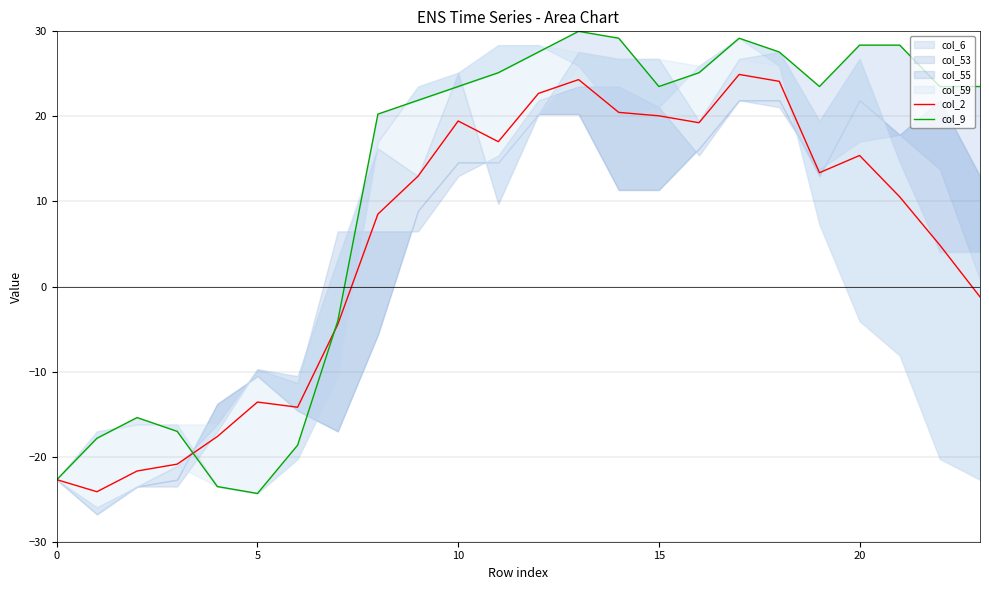

What is the minimum value for col_2?

-24.1